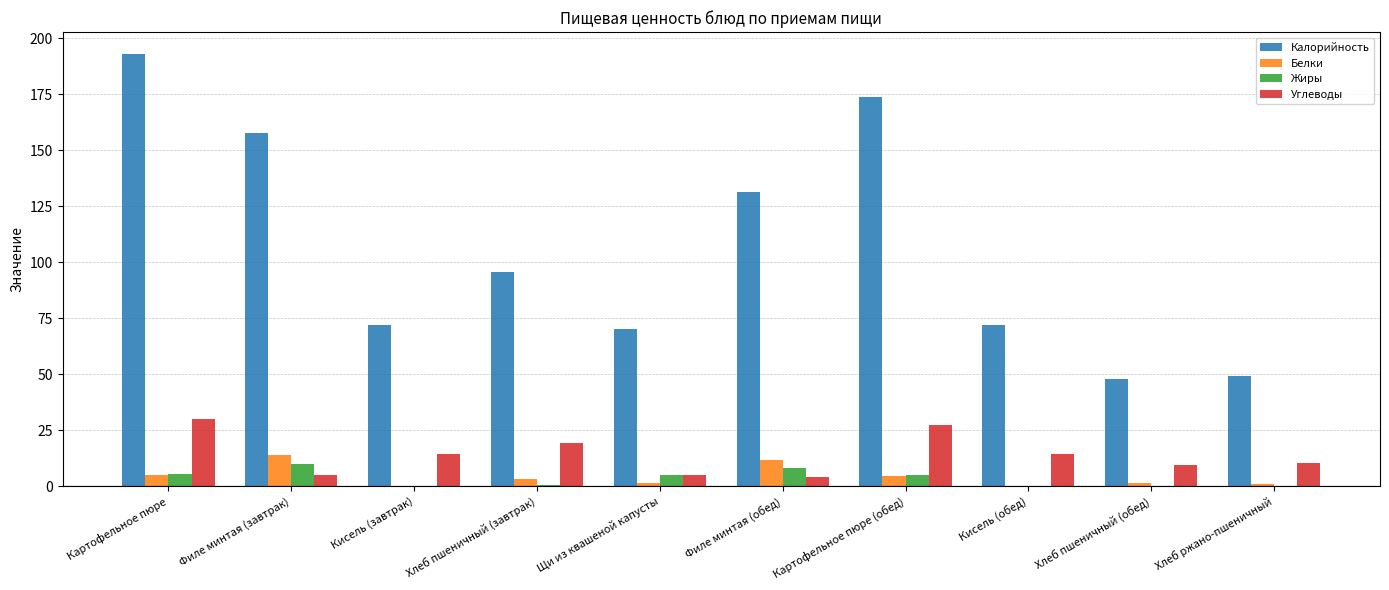

Count the number of data series in this chart.

4